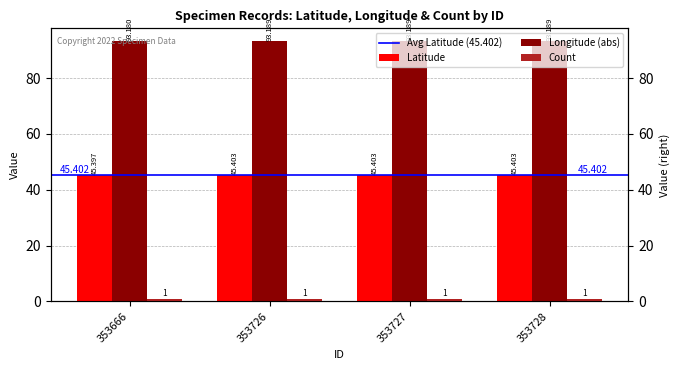

Is it true that Latitude equals 60.7 at 353726?

False